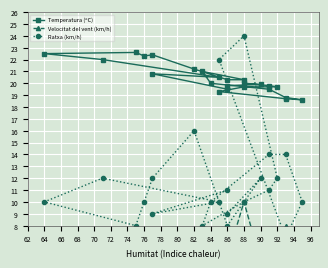

What is the difference between the Velocitat del vent (km/h) values at 96 and 70?

6.0